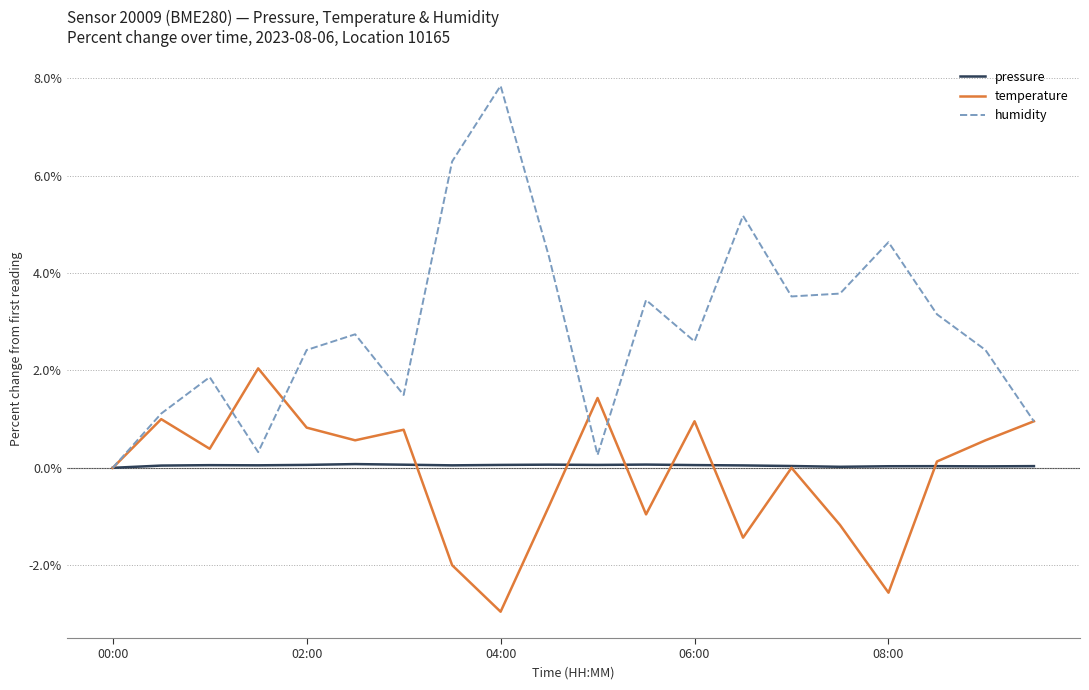

Which series has the widest spread of values?

humidity